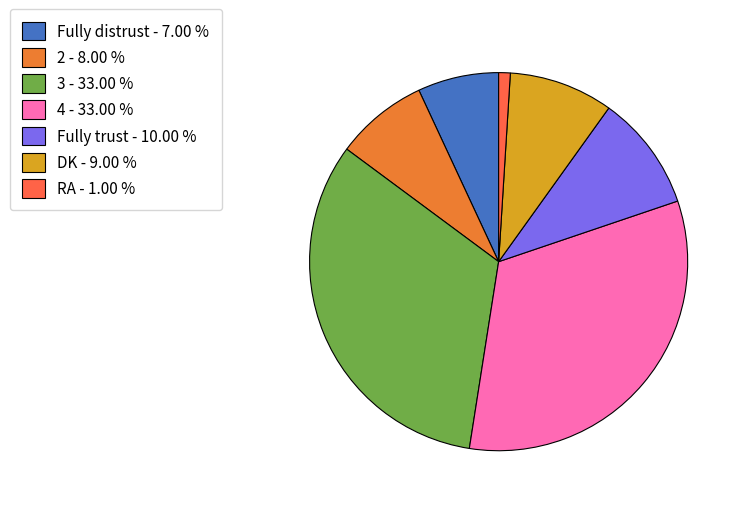

How many slices are in this pie chart?

7